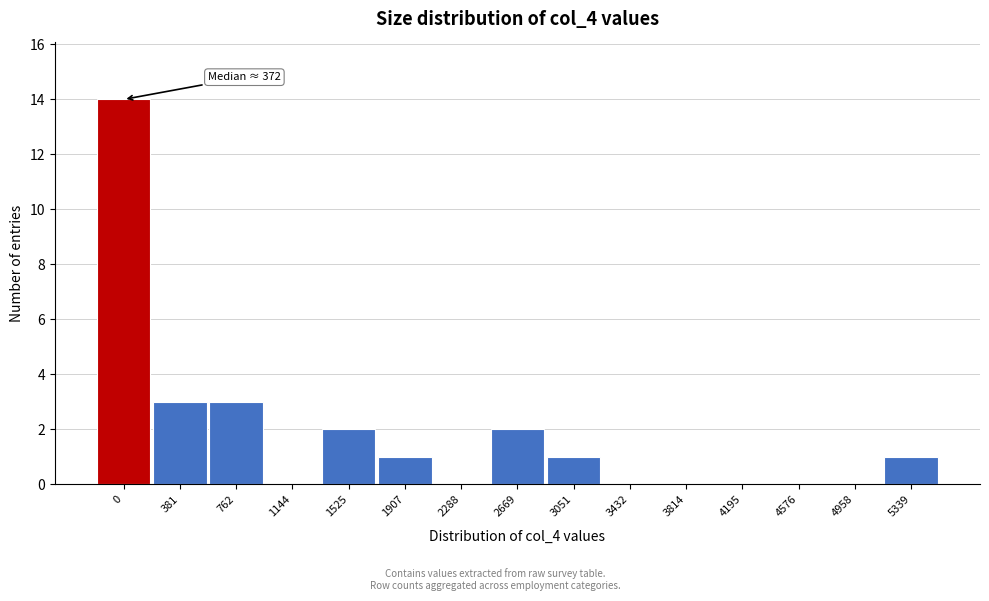

Reading right to left, transcribe all the data shown in this chart.

5339=1	4958=0	4576=0	4195=0	3814=0	3432=0	3051=1	2669=2	2288=0	1907=1	1525=2	1144=0	762=3	381=3	0=14